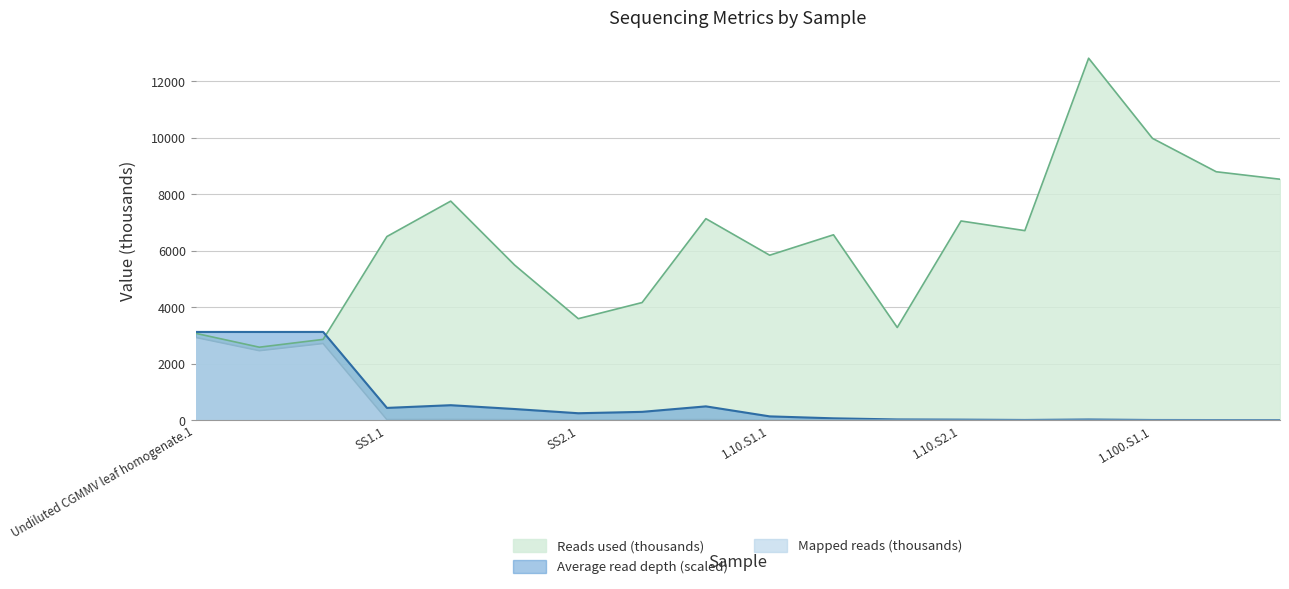

How many values in the Average read depth series exceed 251?

9